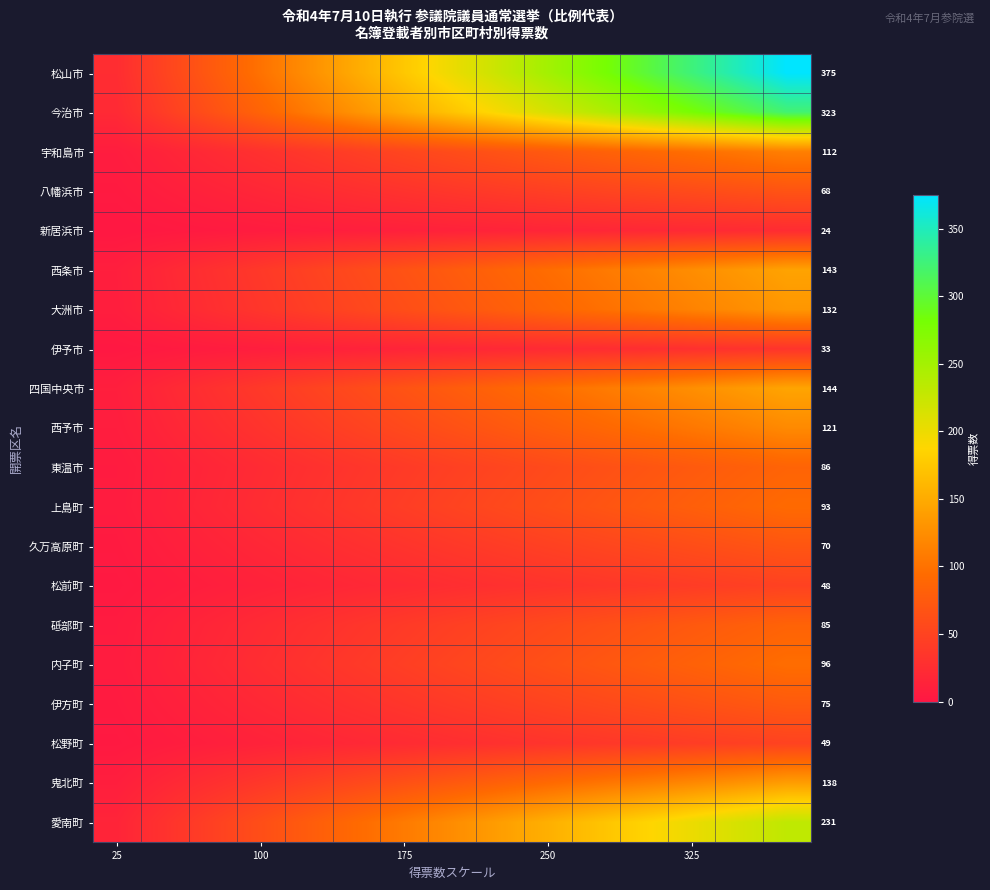

How many data points in 久万高原町 are less than 37?

7